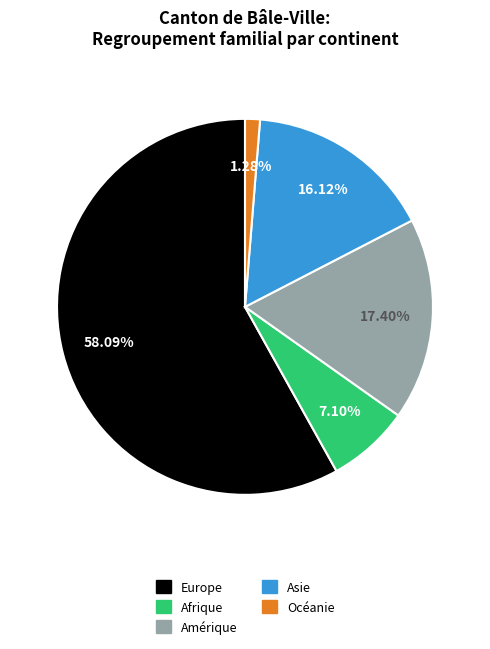

To the nearest percent, what is the difference between the Asie and Amérique slice percentages?

1%